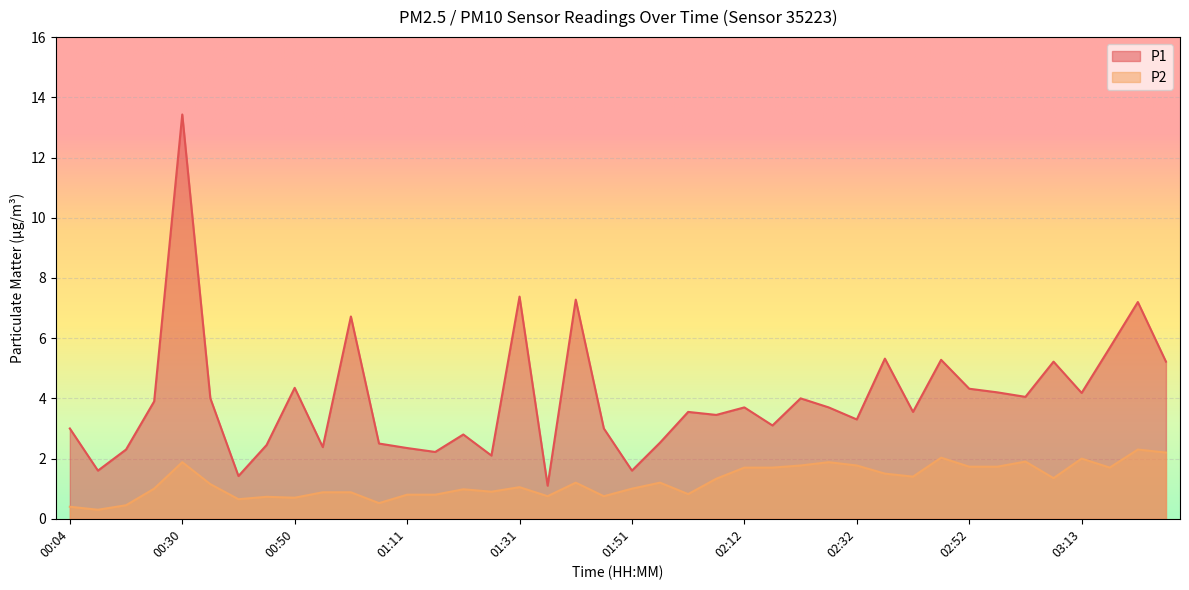

How many lines are shown in the chart?

2